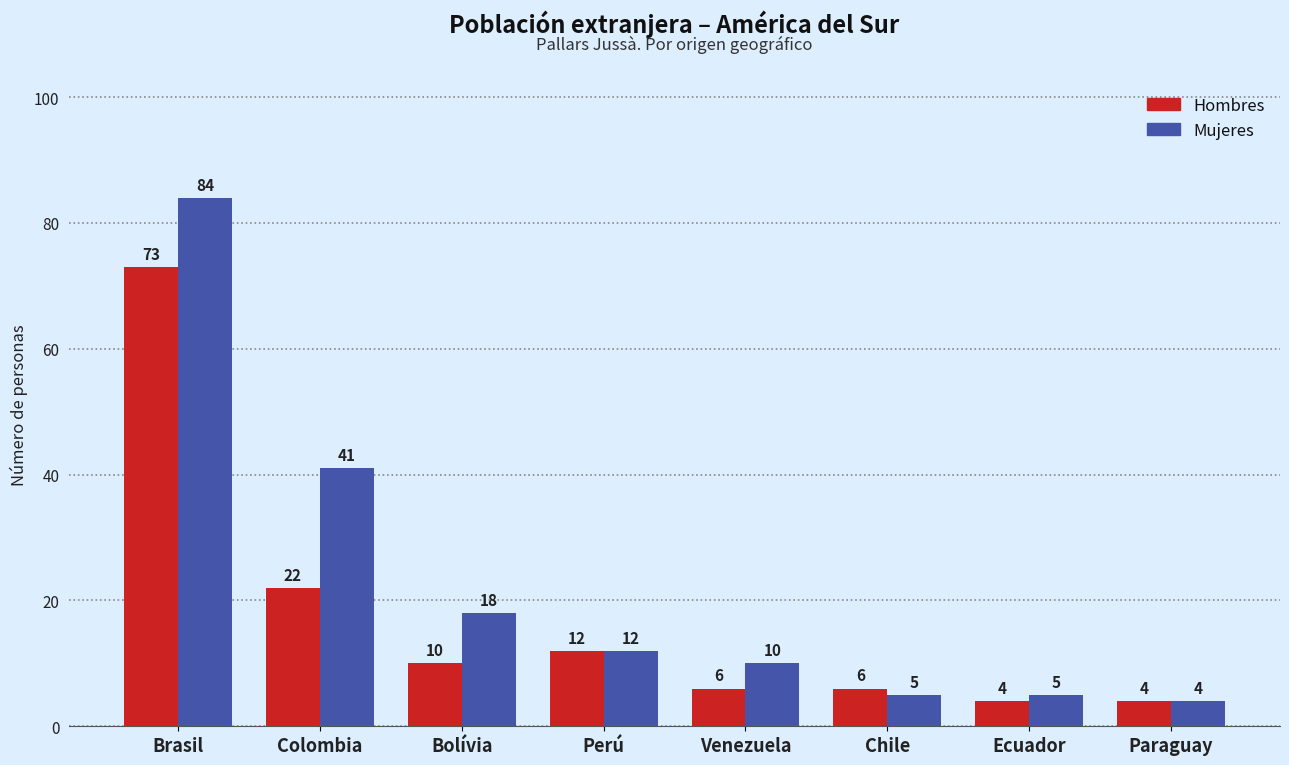

What is the difference between the highest and lowest values at Colombia?

19